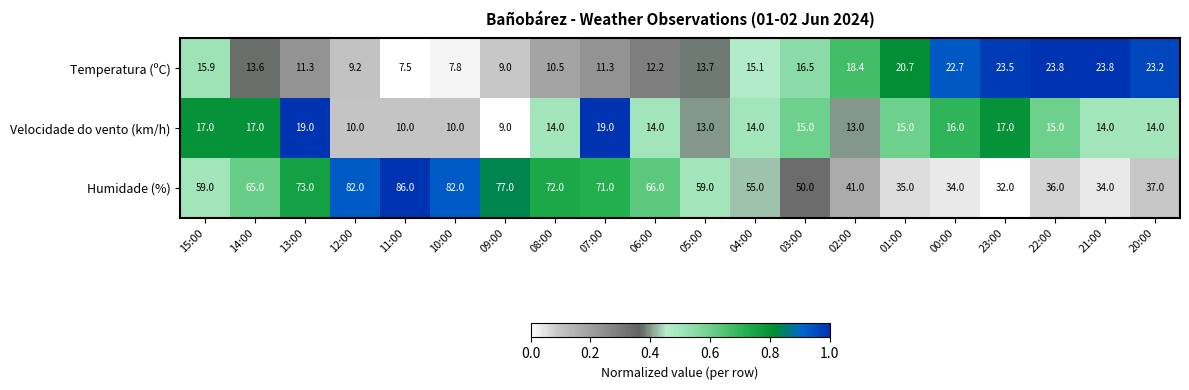

Is it true that Velocidade do vento (km/h) equals 10.0 at 10:00?

True